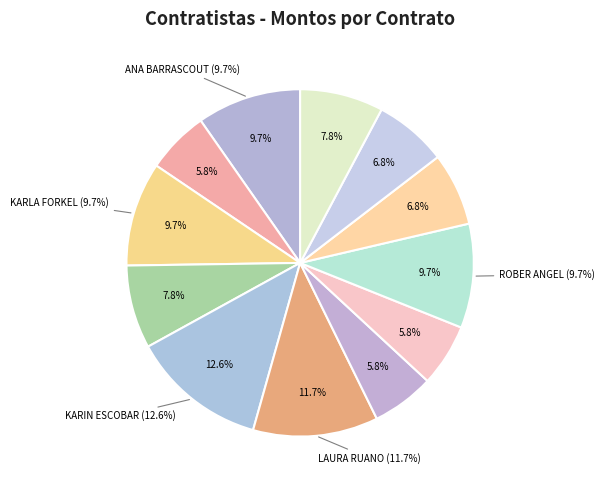

What percentage is NOT represented by CARLOS LÓPEZ MOLINA?

94.2%